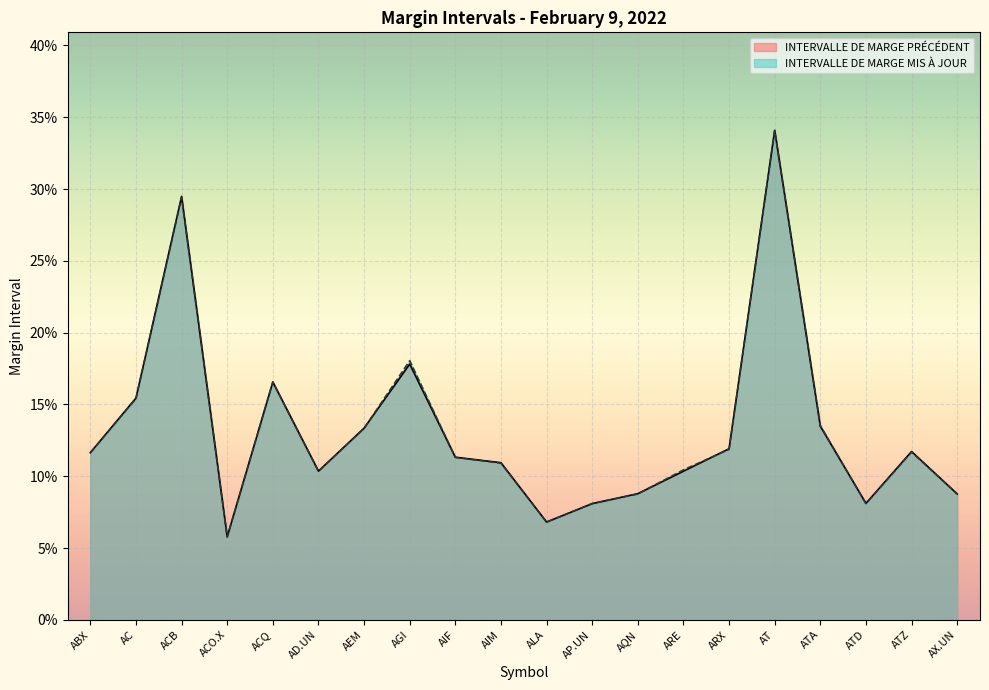

List the labels in order of INTERVALLE DE MARGE MIS À JOUR value, smallest first.

ACO.X, ALA, ATD, AP.UN, AQN, AX.UN, AD.UN, ARE, AIM, AIF, ABX, ATZ, ARX, AEM, ATA, AC, ACQ, AGI, ACB, AT